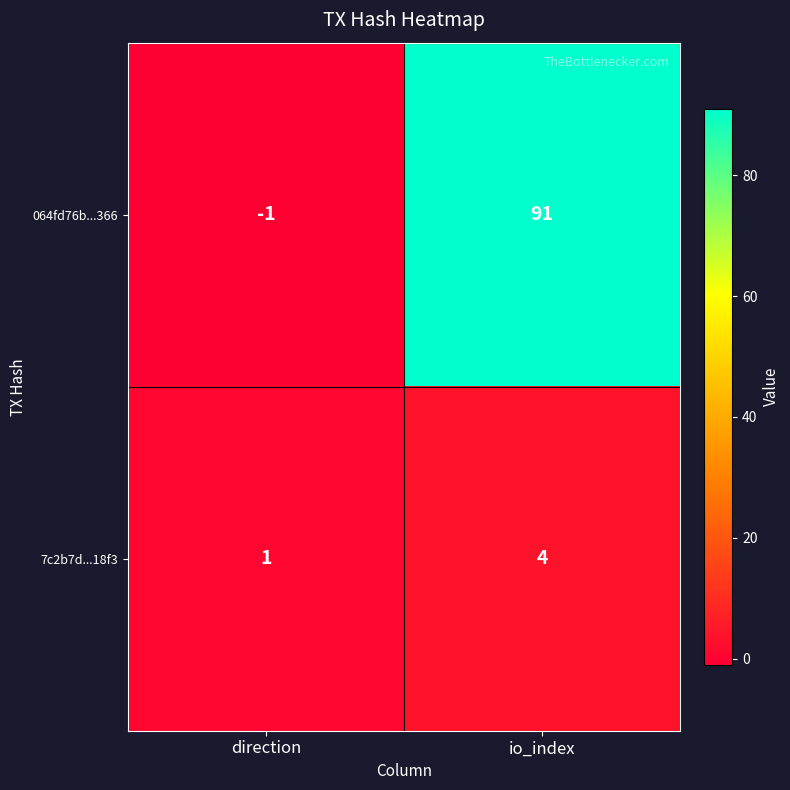

What is the average value of the 064fd76b...366 series?

45